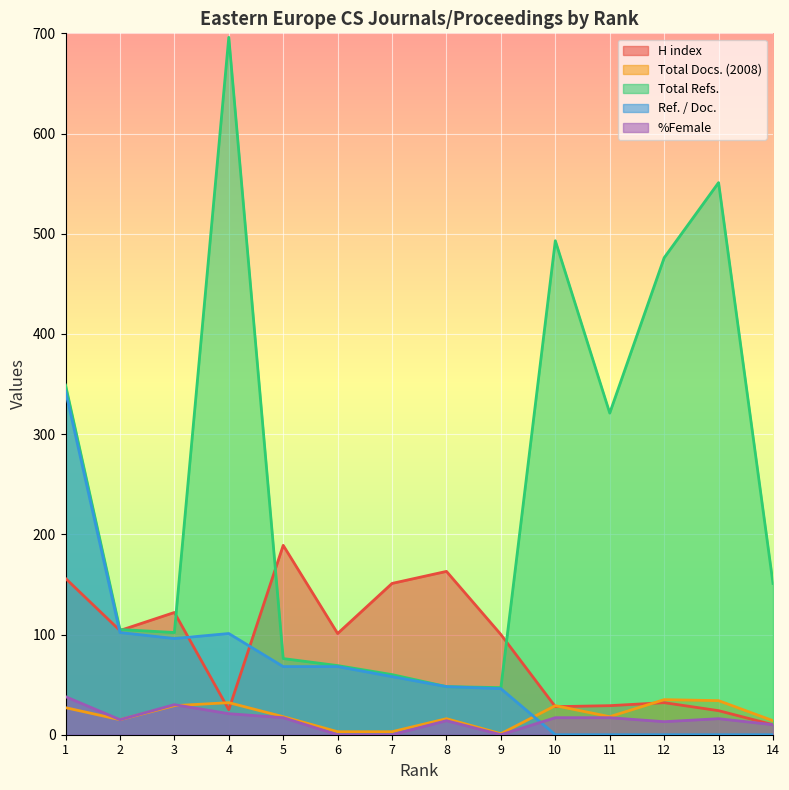

What is the sum of all Total Refs. values?

3544